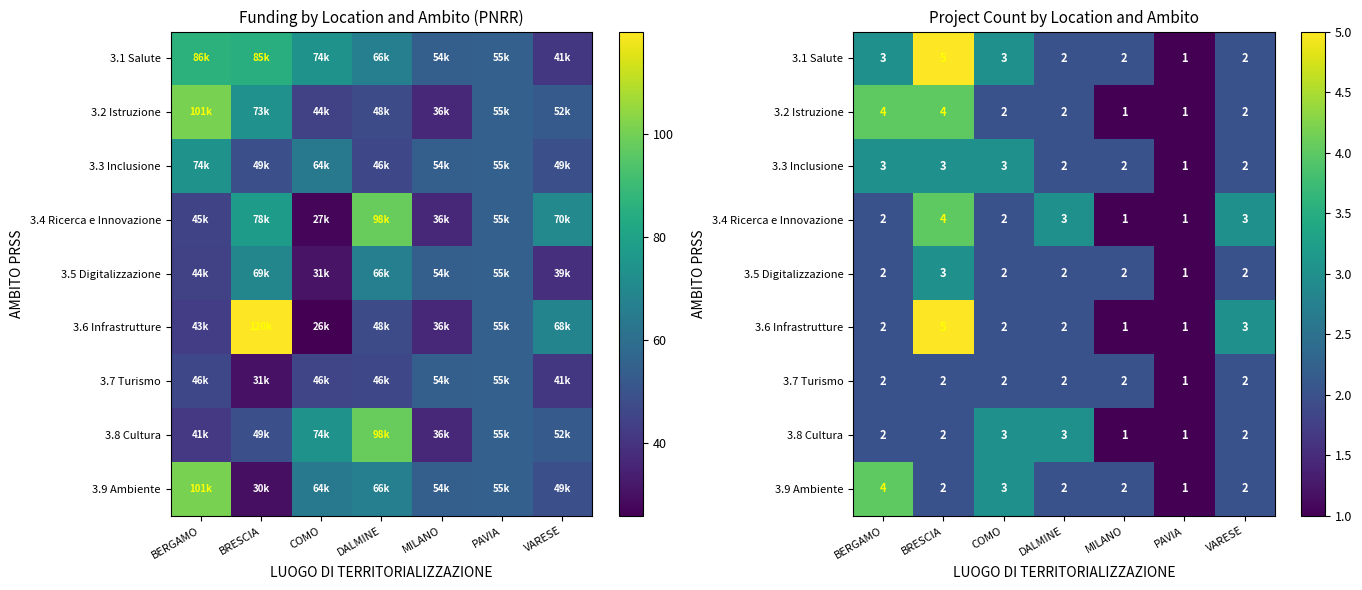

True or false: 3.3 Inclusione has a value of 1 at PAVIA.

True